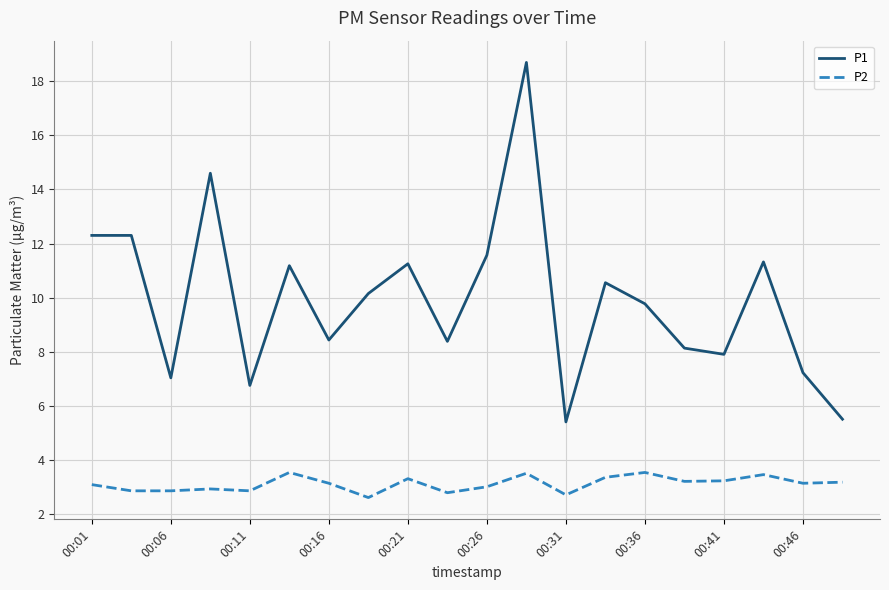

What is the average value of the P1 series?

9.9